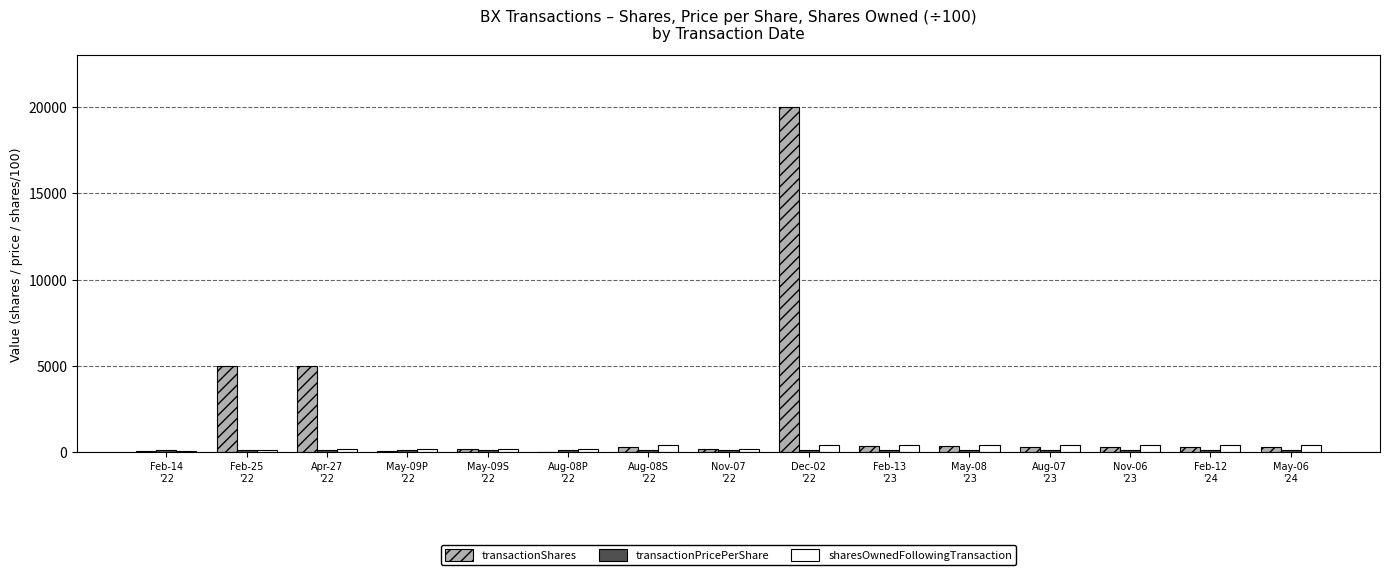

Which series has the largest total across all categories?

transactionShares